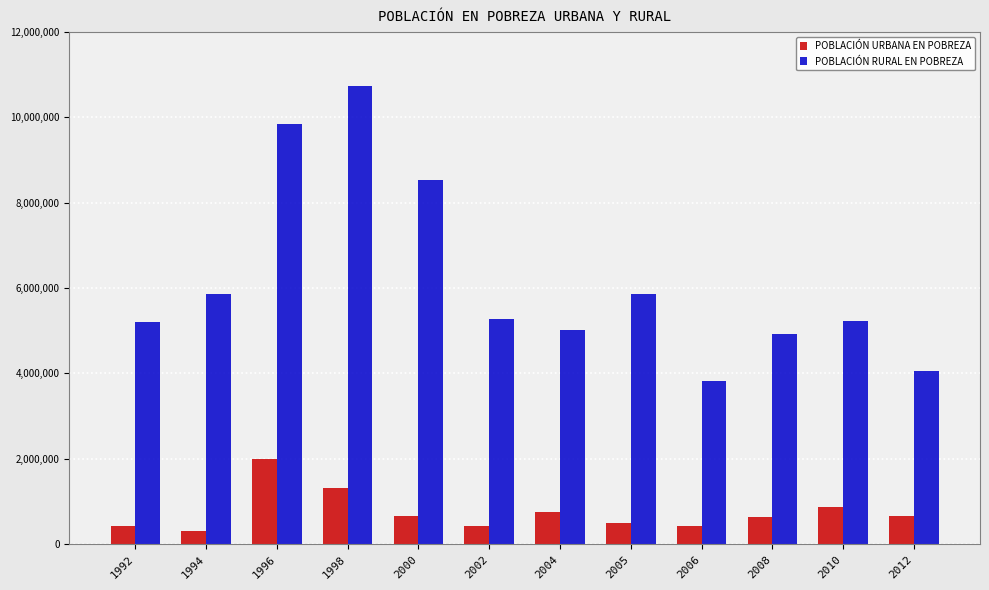

True or false: POBLACIÓN URBANA EN POBREZA has a value of 865051 at 2010.

True